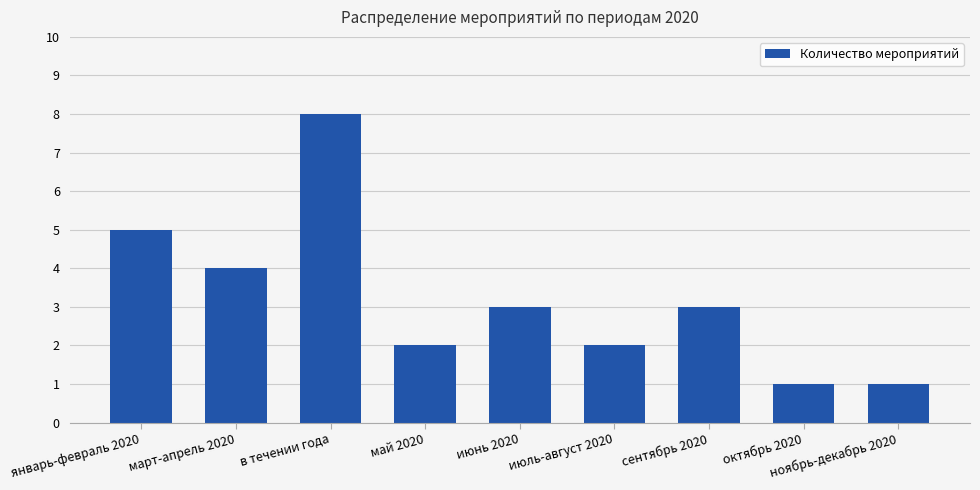

At which label is the value closest to 4?

март-апрель 2020